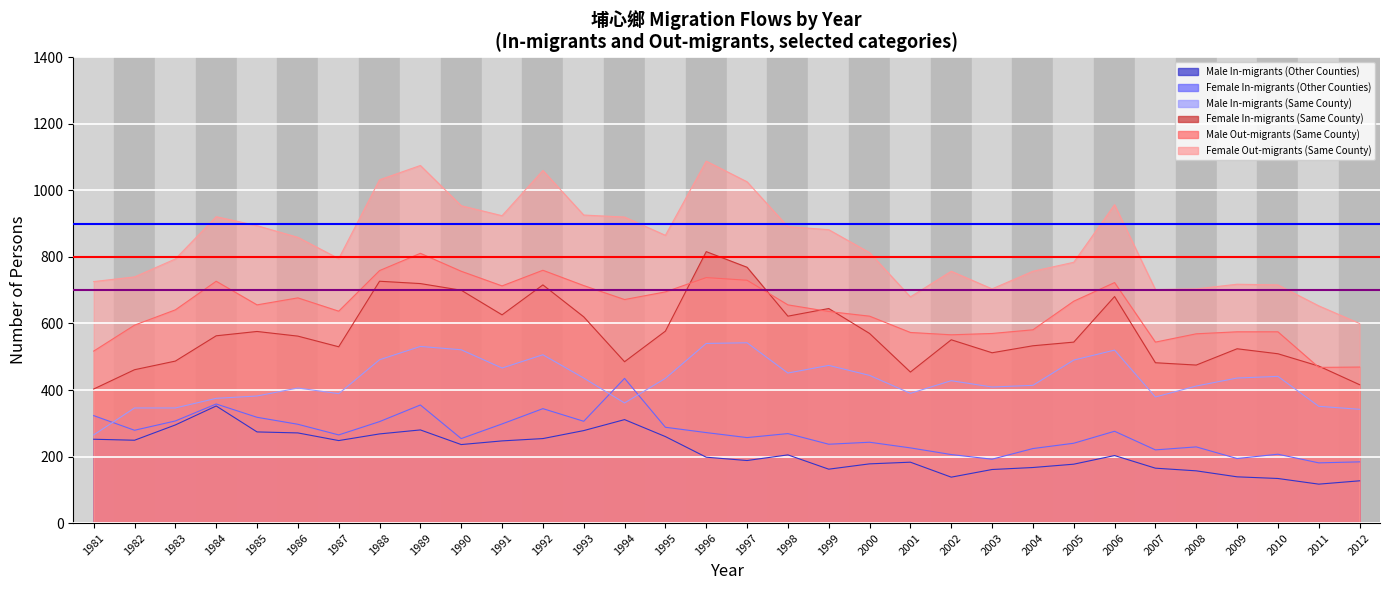

What is the lowest value of the Male In-migrants (Other Counties) series?

117